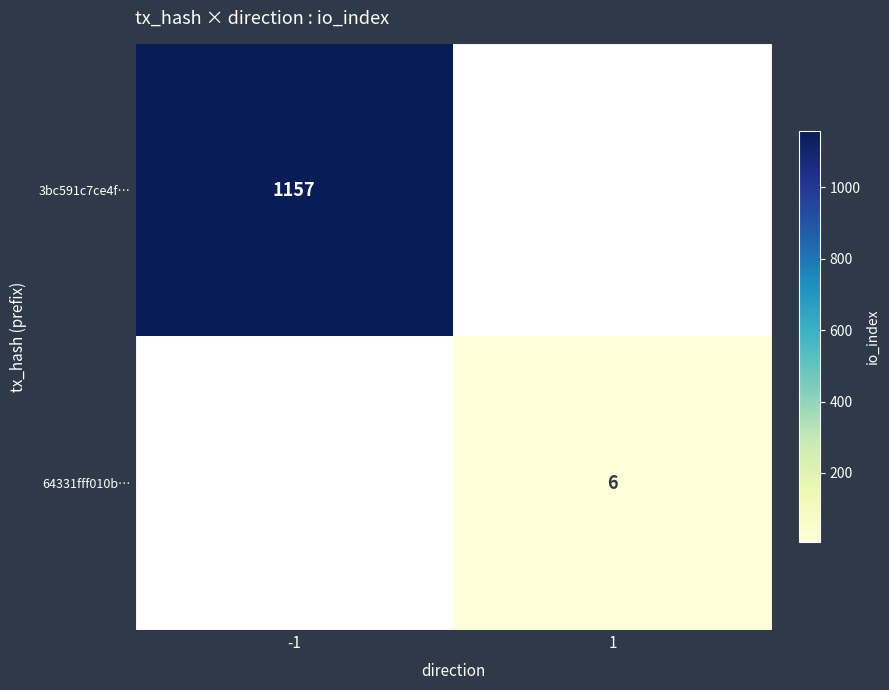

What is the maximum value shown in the chart?

1157